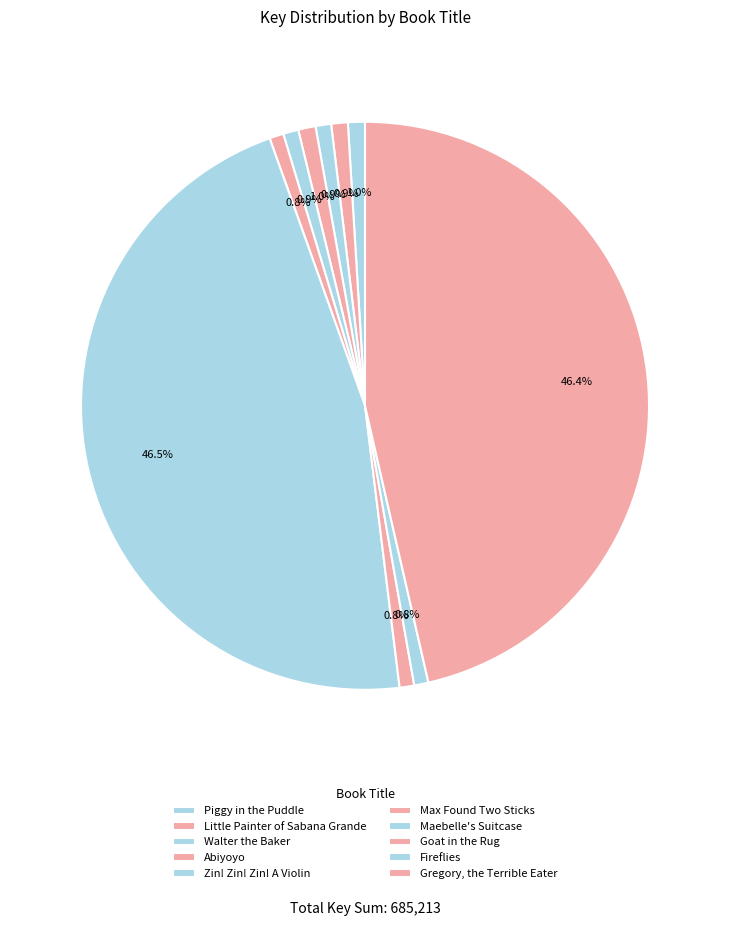

Is Walter the Baker the majority of the pie?

No